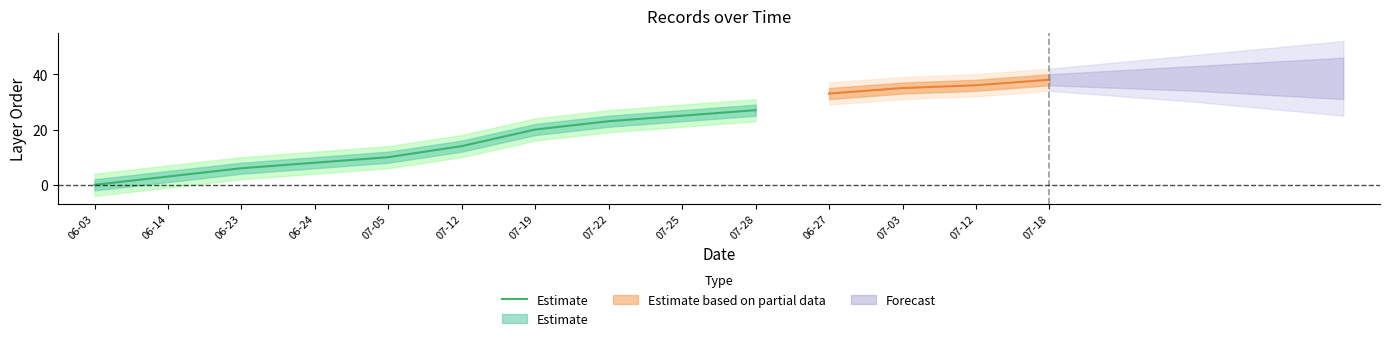

True or false: the data shows 11 at 06-24.

False